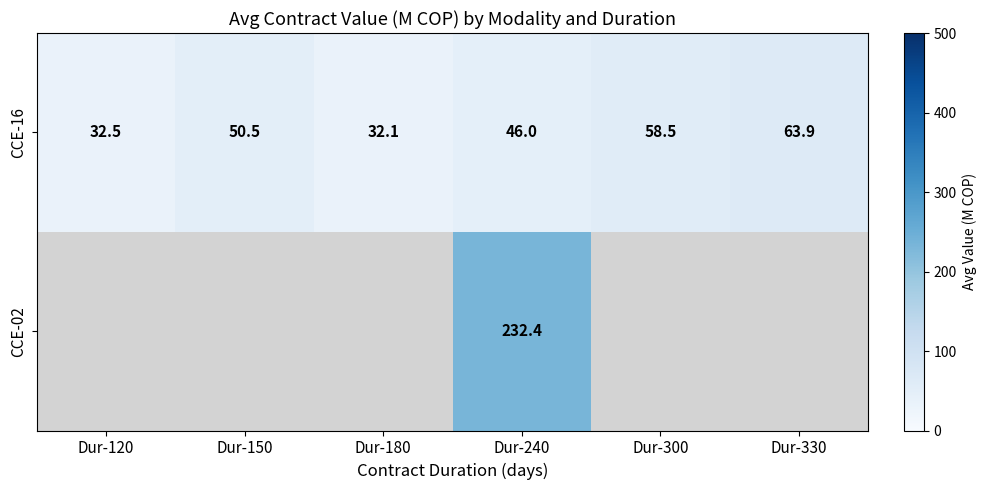

Is the value of CCE-16 at Dur-330 greater than the value of CCE-02 at Dur-240?

No